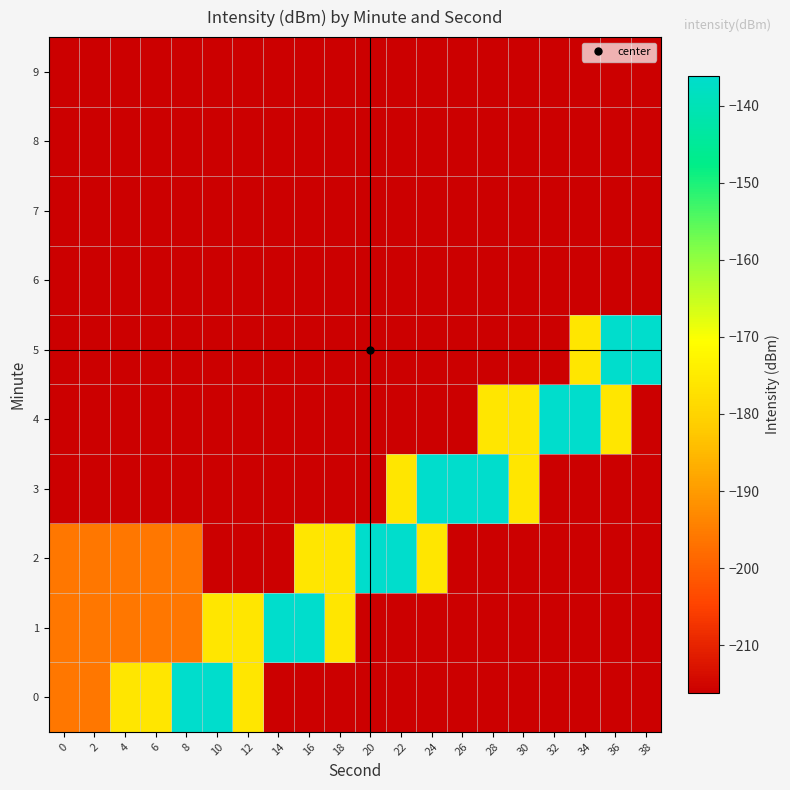

How many data points does each series have?

20